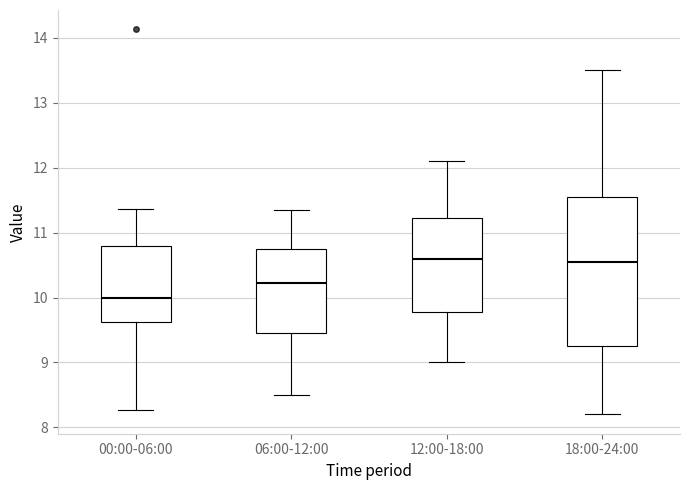

Reading left to right, read every box against the y-axis: the position of its median line, the range the box covers, and the ends of its whiskers. The values are not printed on the chart, so give them approximately, as read against the axis.

00:00-06:00: median 10.0, box 9.6 to 10.8, whiskers 8.3 to 11.4
06:00-12:00: median 10.2, box 9.5 to 10.8, whiskers 8.5 to 11.4
12:00-18:00: median 10.6, box 9.8 to 11.2, whiskers 9.0 to 12.1
18:00-24:00: median 10.6, box 9.3 to 11.6, whiskers 8.2 to 13.5